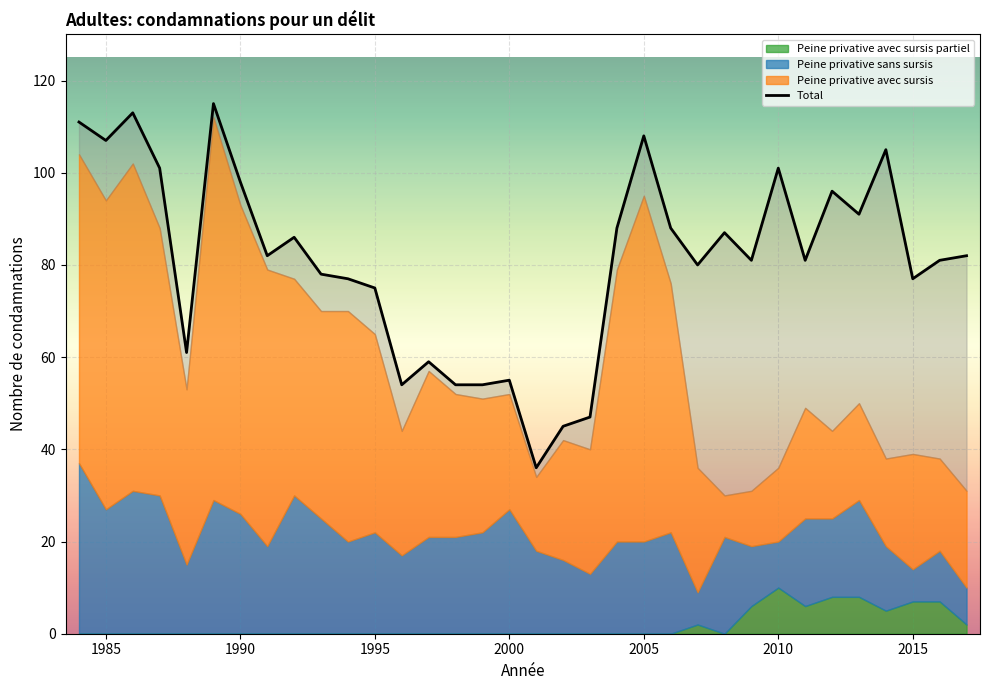

What is the minimum value shown in the chart?

36